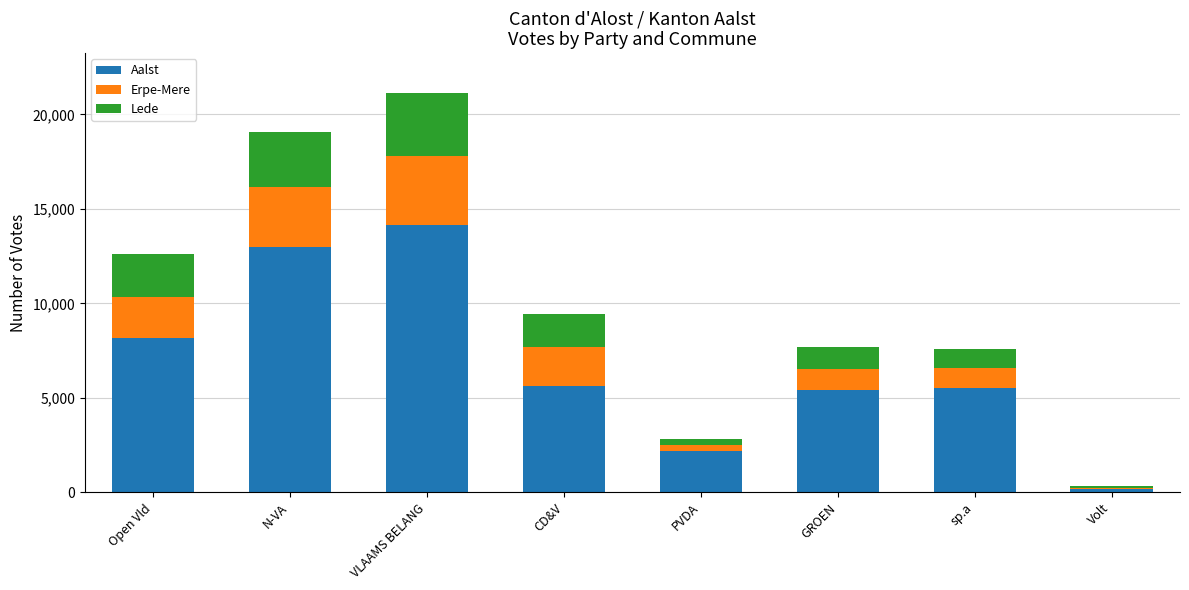

Is it true that Aalst equals 189 at Volt?

True